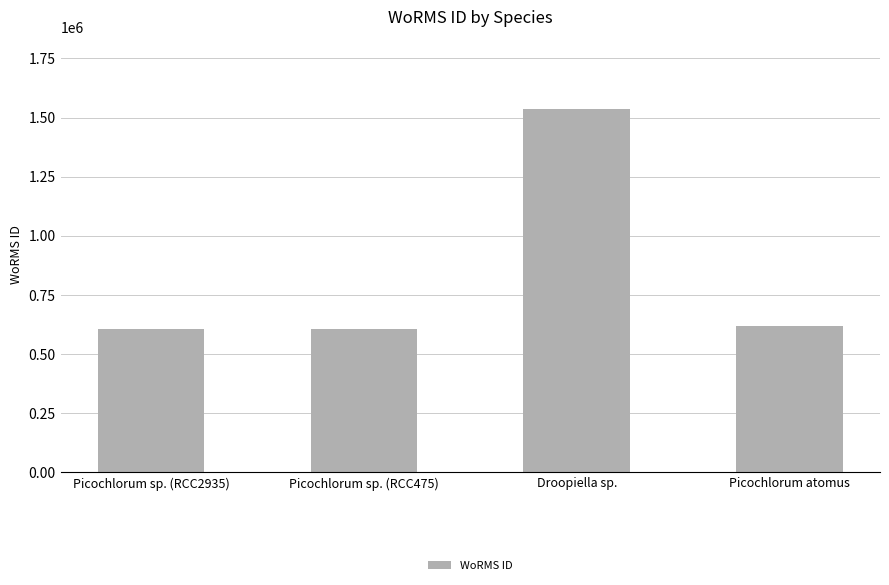

What is the value of the 3rd bar from the left?

1534934